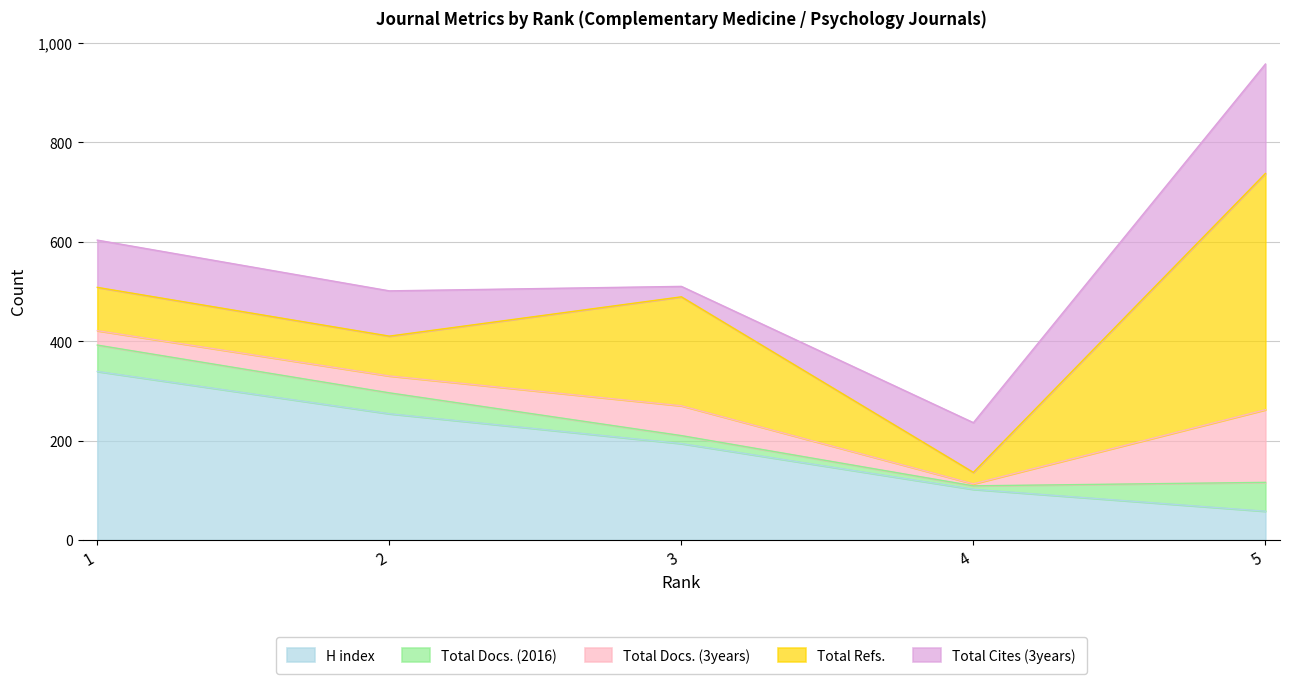

What is the sum of the H index values at 5 and 2?

312